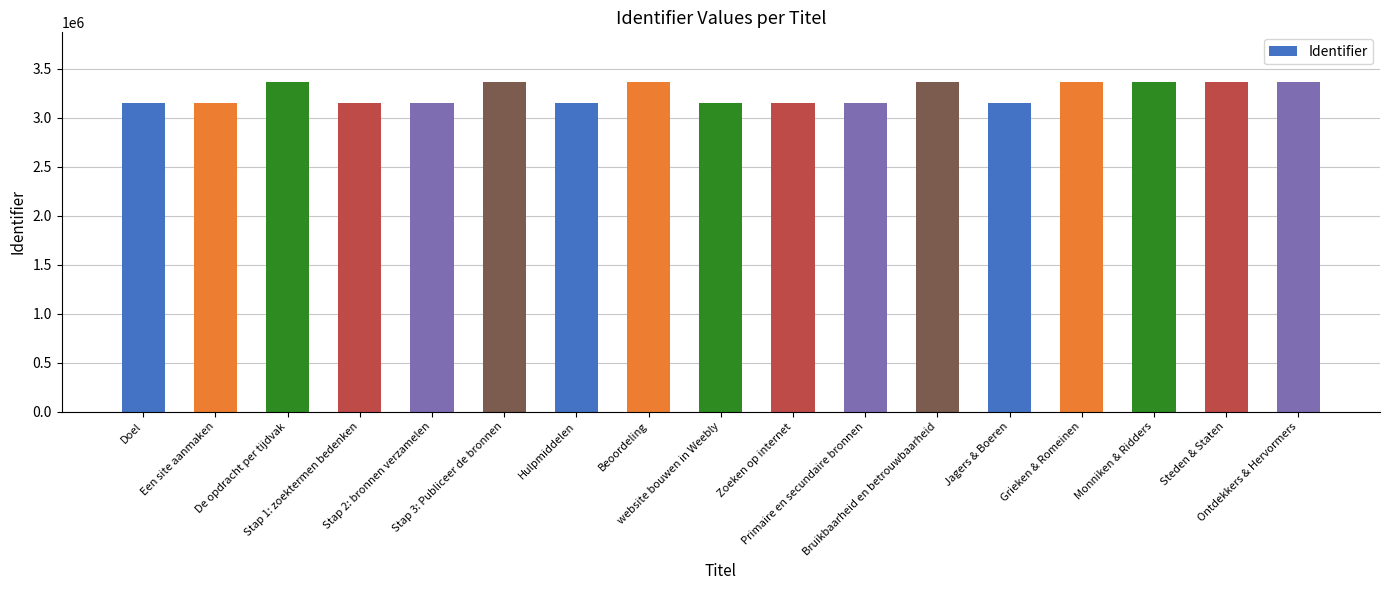

The chart shows a value of 1474301 at website bouwen in Weebly. True or false?

False